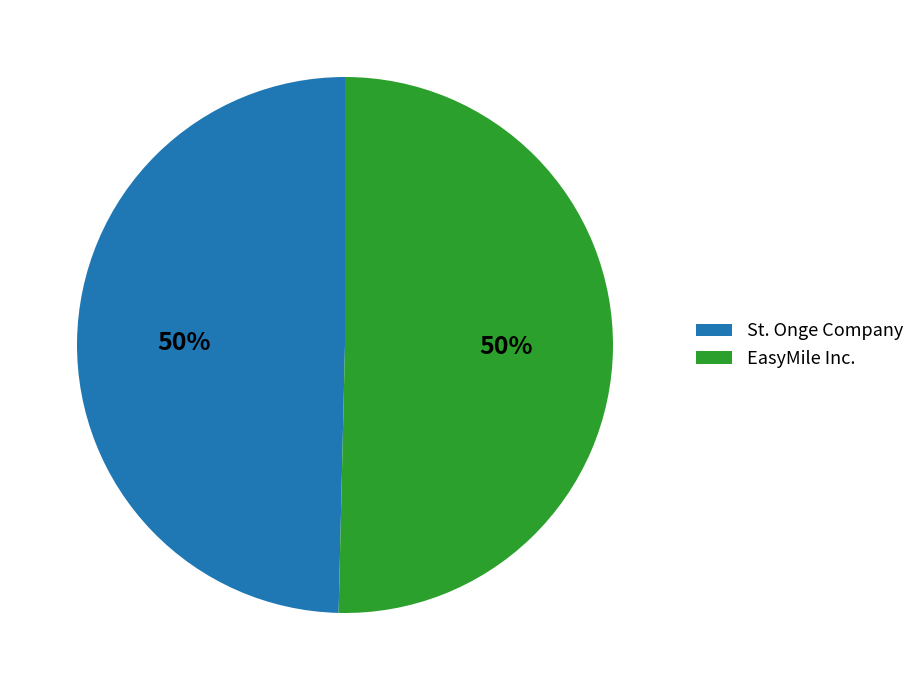

Is it true that St. Onge Company is 50% of the pie?

True